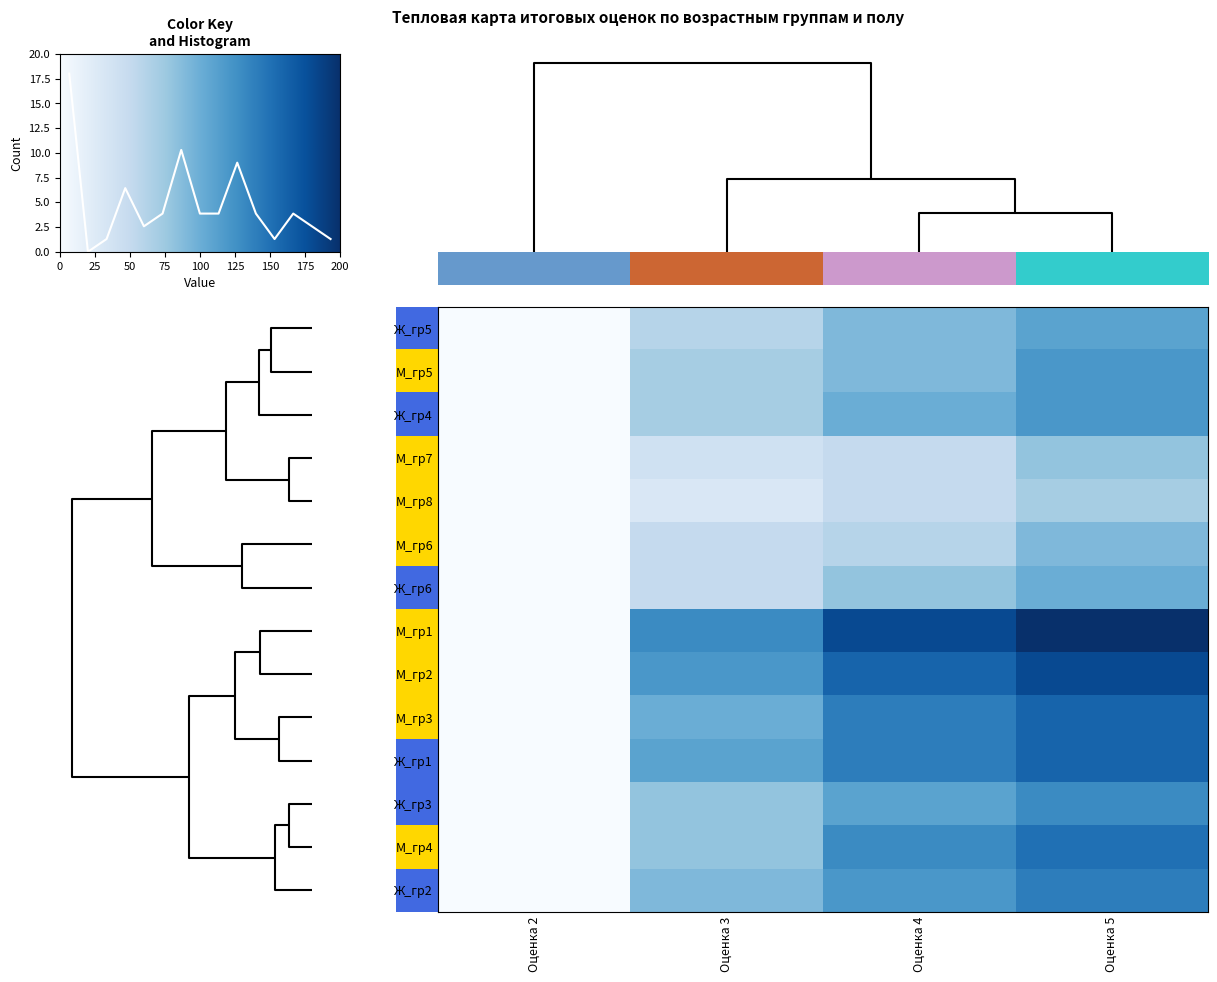

True or false: Ж_гр5 has a value of 110 at Оценка 5.

True